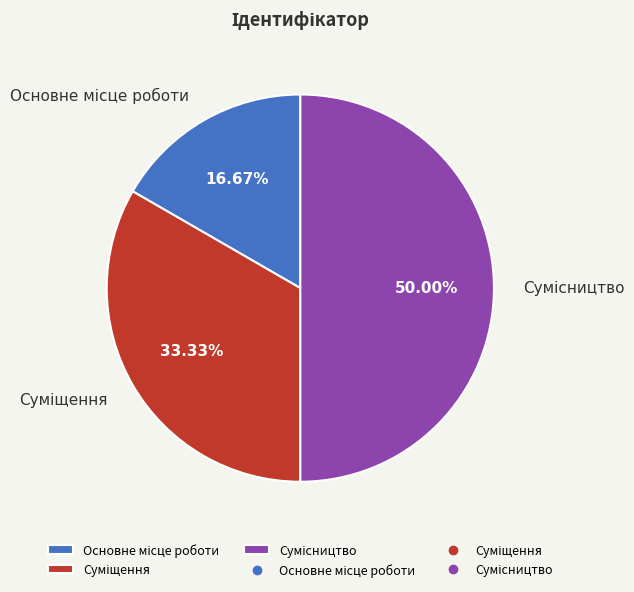

What is the ratio of the value at Основне місце роботи to the value at Суміщення?

0.5